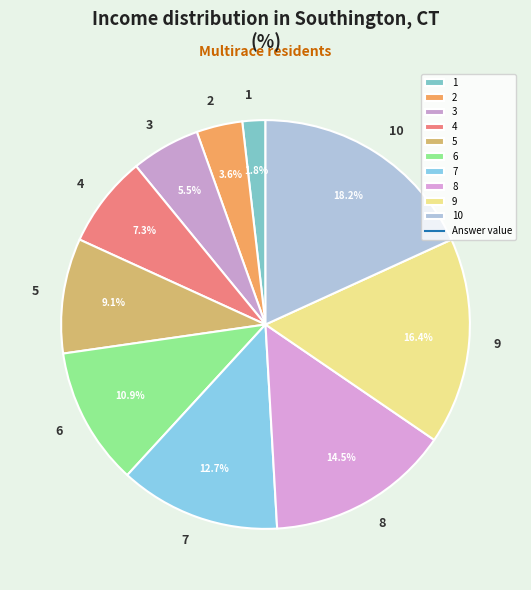

Which slice is the smallest?

1